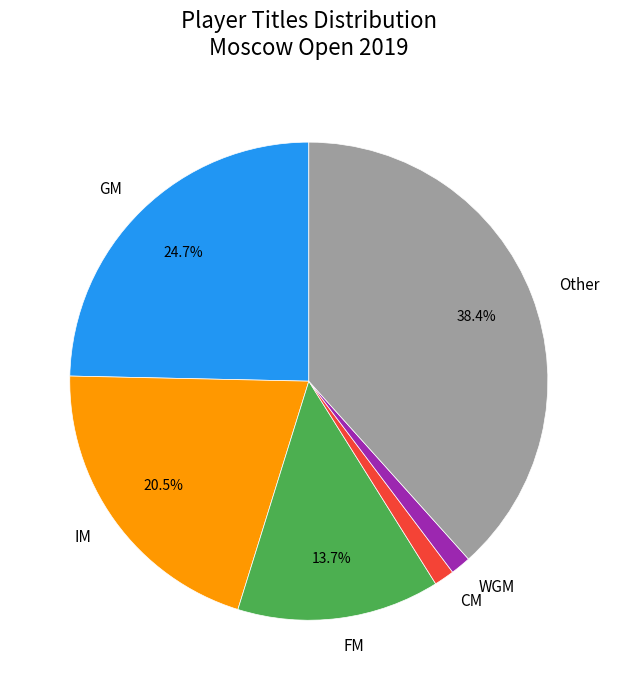

Is the sum of Other and FM greater than half?

Yes